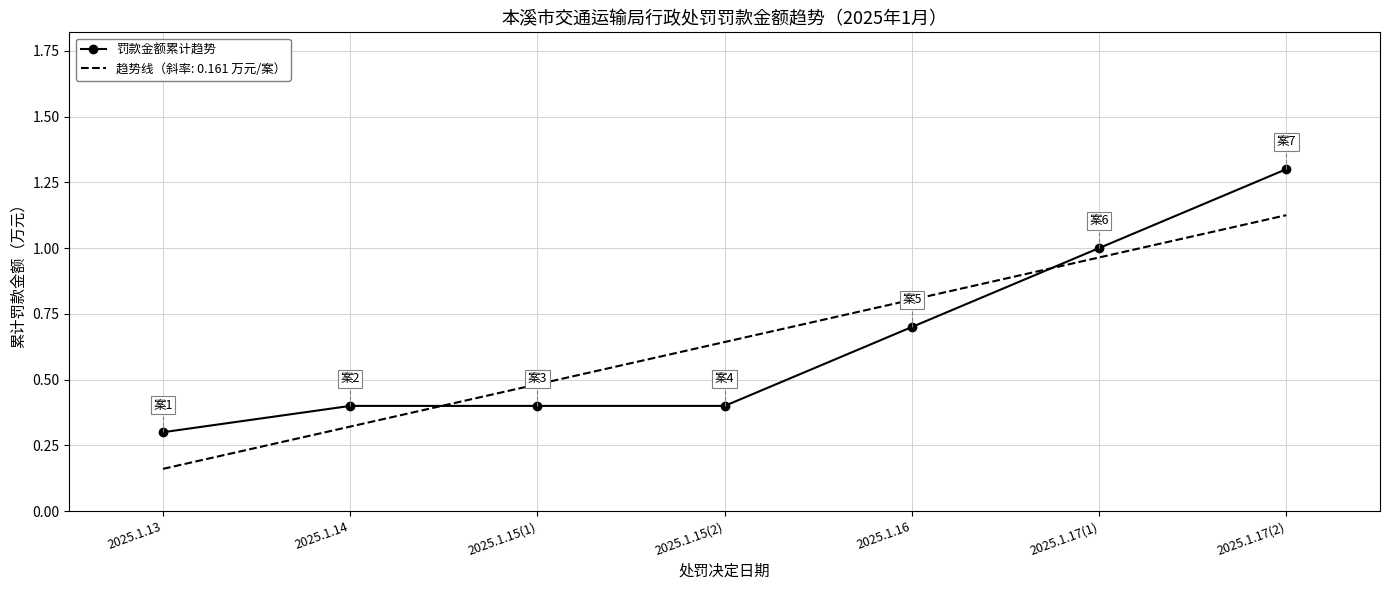

What is the change in value from 2025.1.13 to 2025.1.17(1)?

+0.7